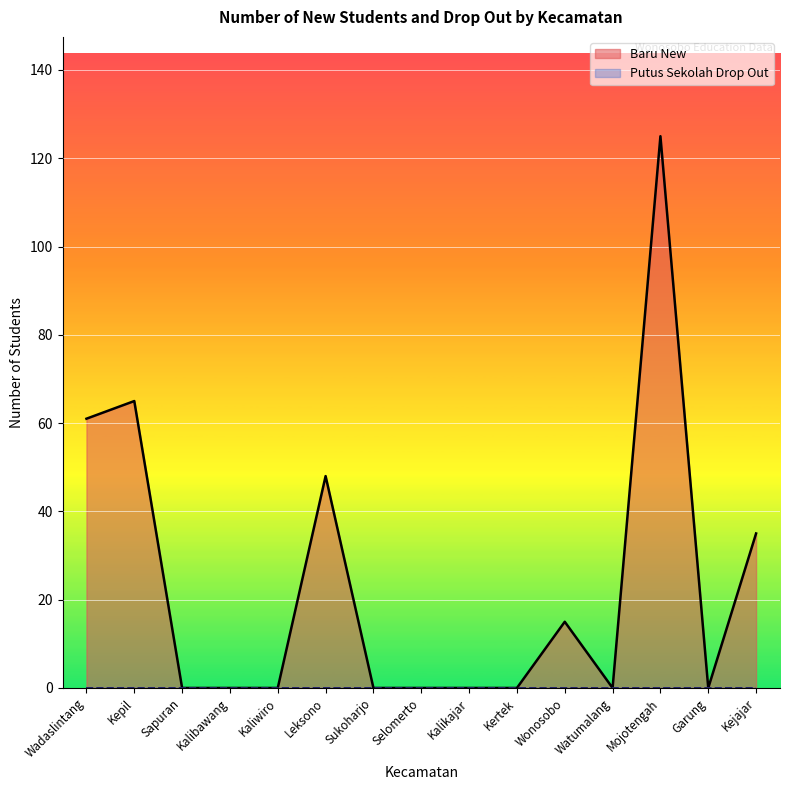

The value at Kepil is 65. True or false?

True